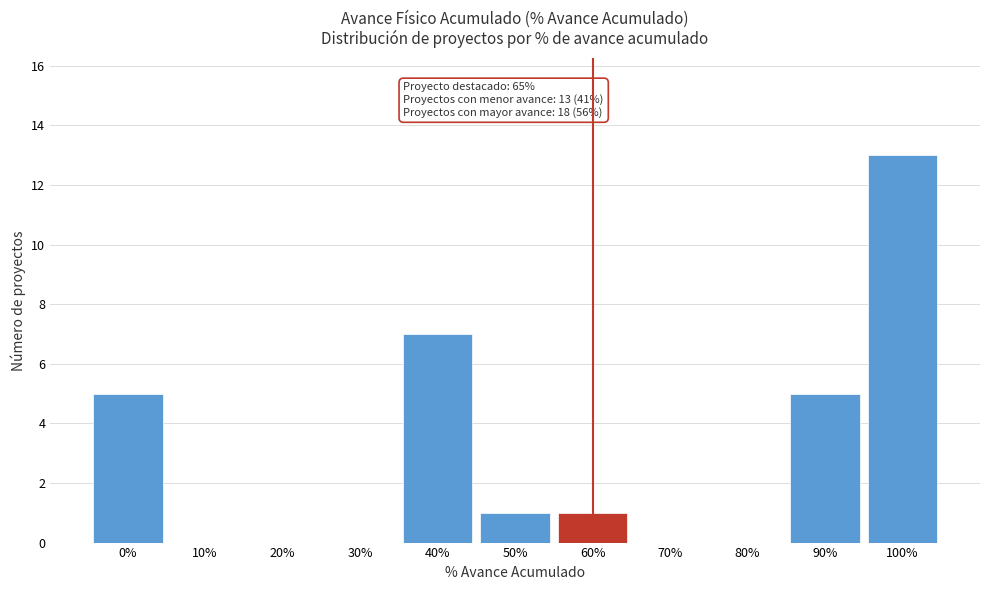

Reading left to right, what are all the values shown in this chart?

0%=5	10%=0	20%=0	30%=0	40%=7	50%=1	60%=1	70%=0	80%=0	90%=5	100%=13